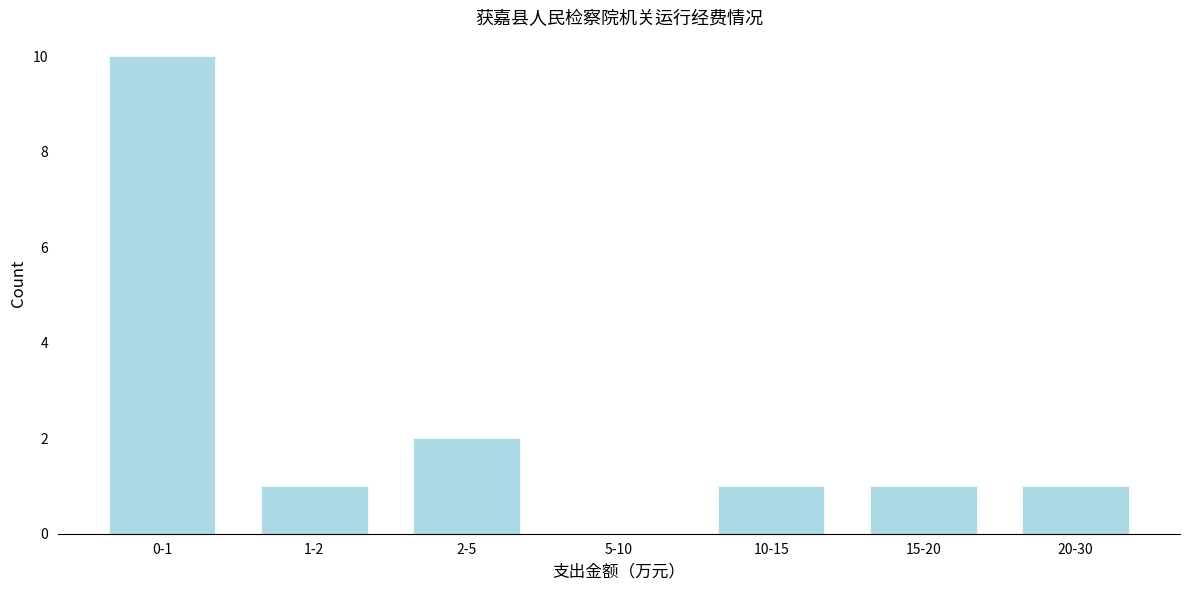

Reading left to right, transcribe all the data shown in this chart.

0-1=10	1-2=1	2-5=2	5-10=0	10-15=1	15-20=1	20-30=1